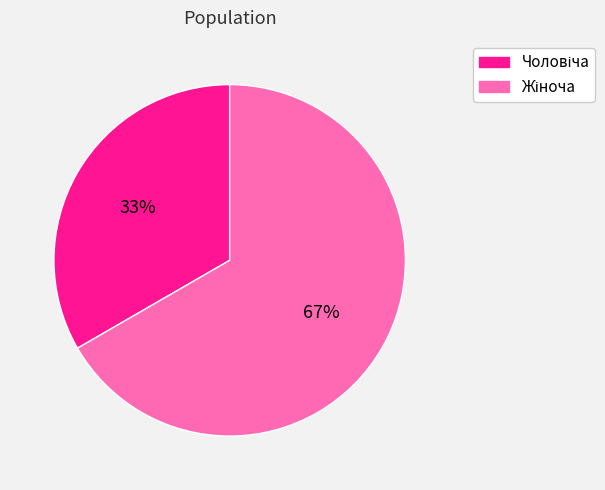

To the nearest percent, what is the average slice percentage?

50%